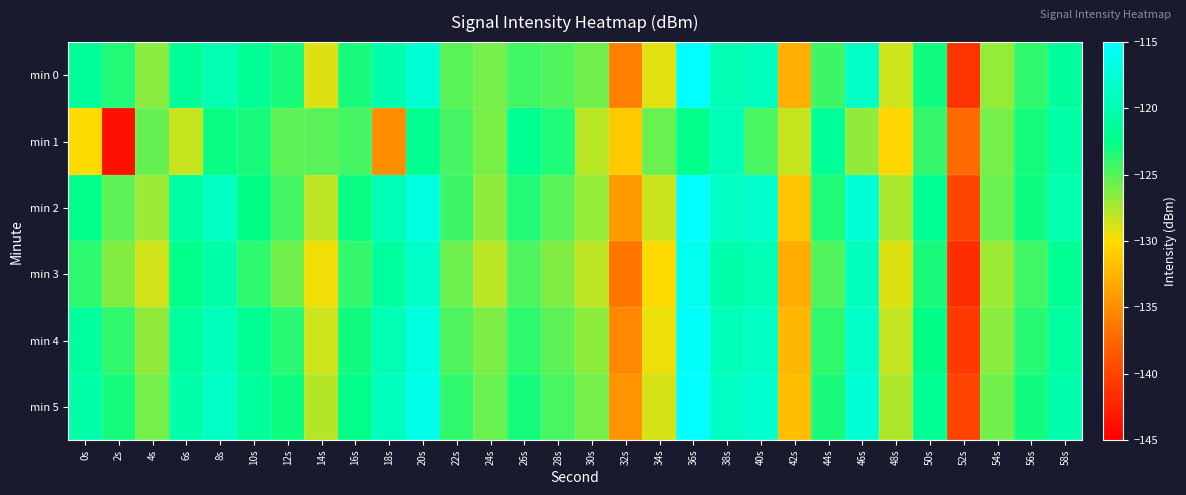

Which label corresponds to the largest value in the chart?

36s